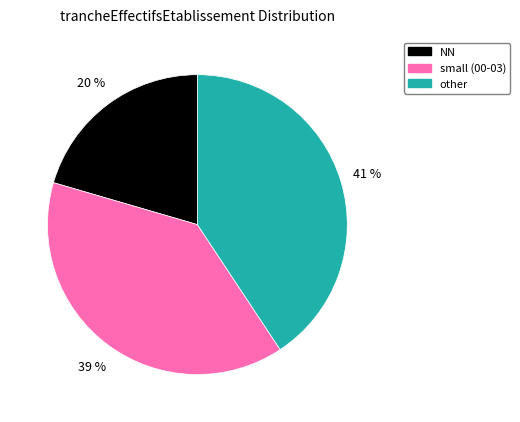

To the nearest percent, what is the difference between the small (00-03) and other slice percentages?

2%